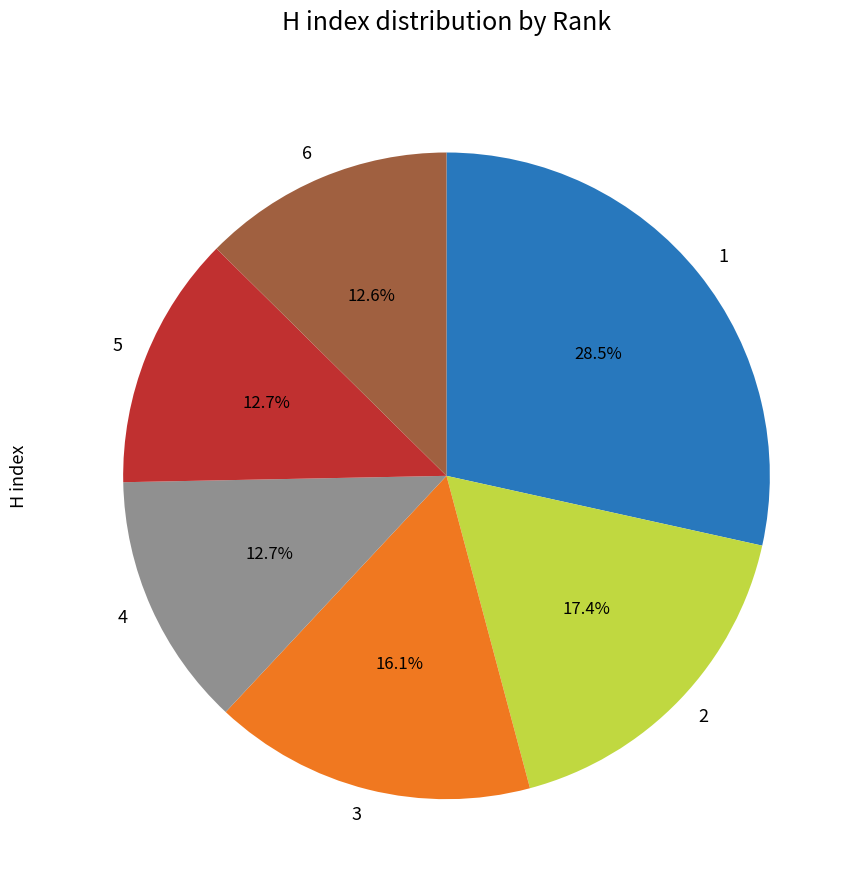

To the nearest percent, what portion does 6 represent?

13%